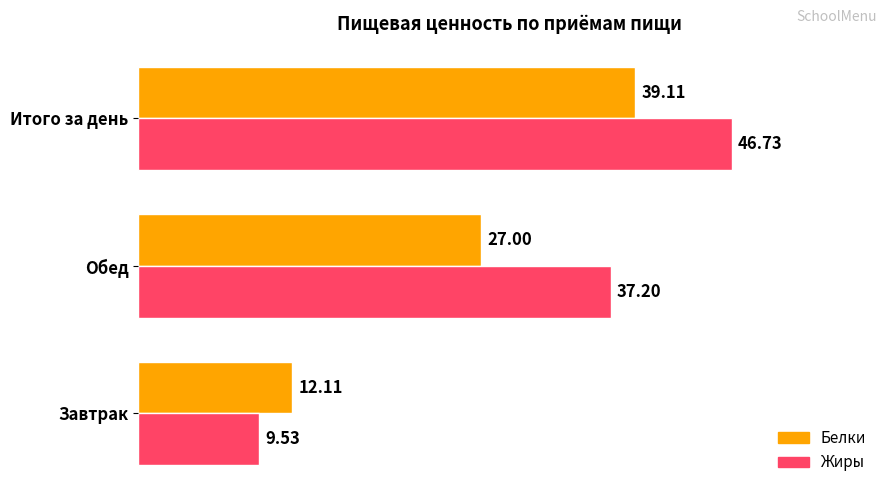

What are all the series names shown in the legend?

Белки, Жиры